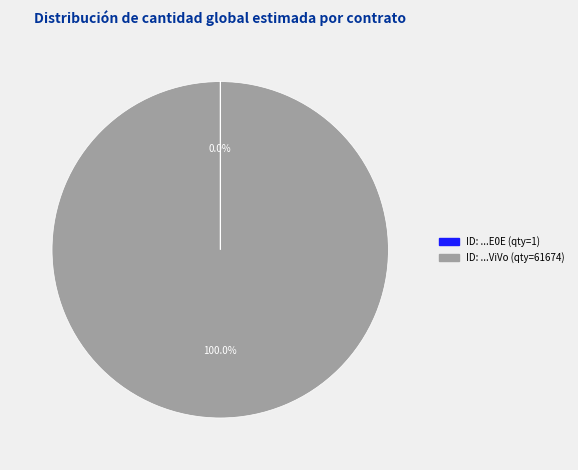

Does any single category account for the majority?

Yes